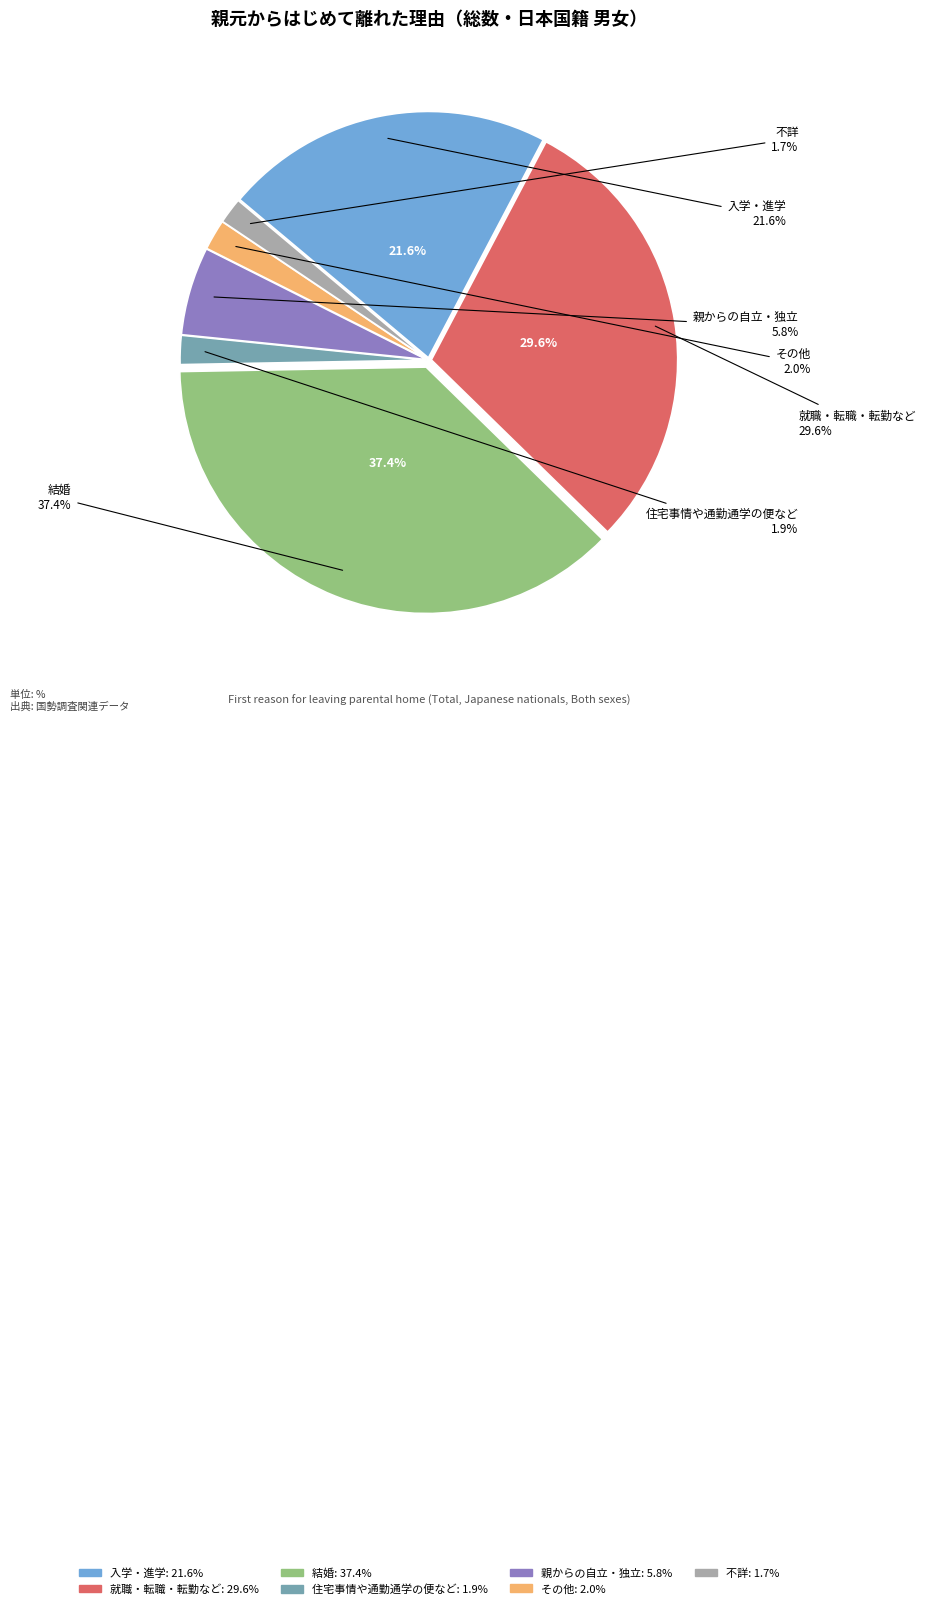

What percentage is the 不詳 slice, to the nearest percent?

2%